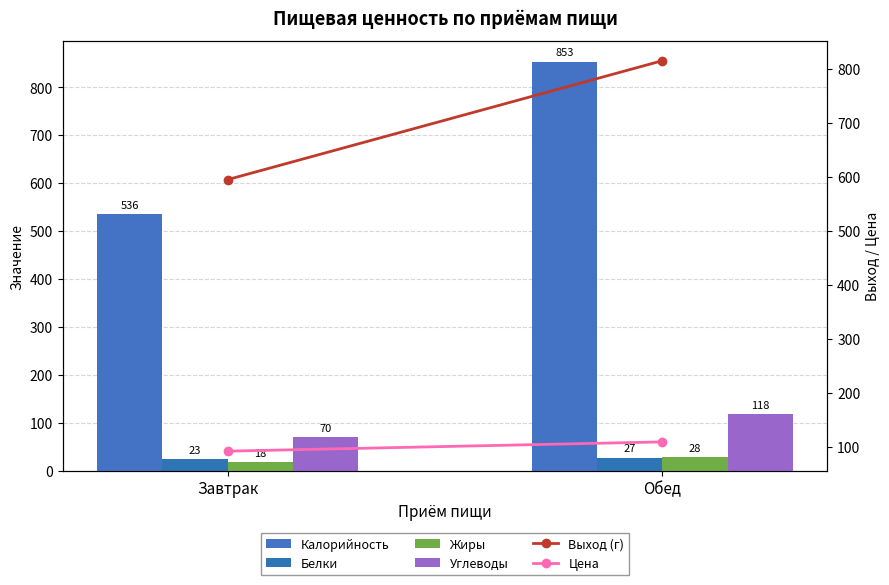

Reading left to right, what are all the values shown in this chart?

Калорийность: Завтрак=535.7	Обед=853.4
Белки: Завтрак=23.4	Обед=27.1
Жиры: Завтрак=18.0	Обед=27.9
Углеводы: Завтрак=70.2	Обед=118.4
Выход (г): Завтрак=595.0	Обед=815.0
Цена: Завтрак=92.5	Обед=109.6